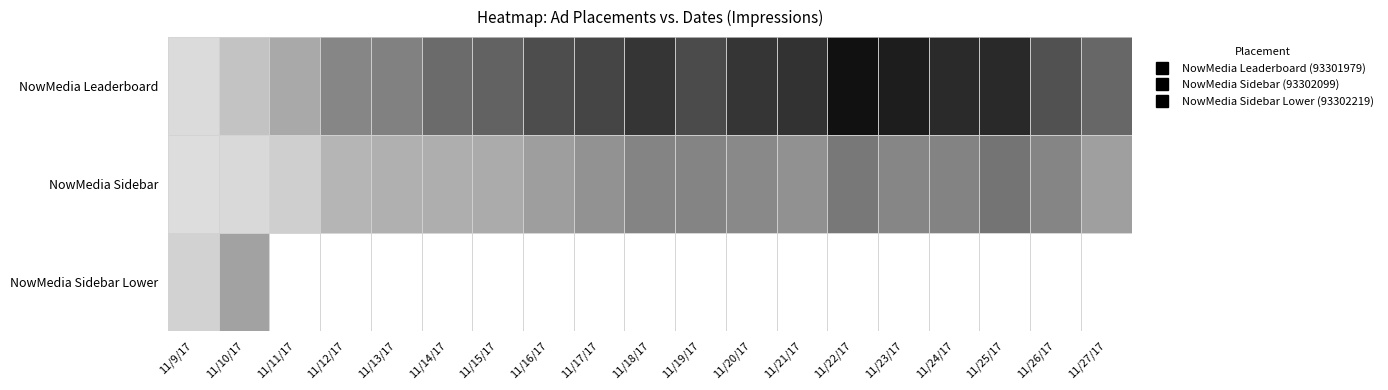

True or false: NowMedia Sidebar Lower has a value of 190.0 at 11/9/17.

True